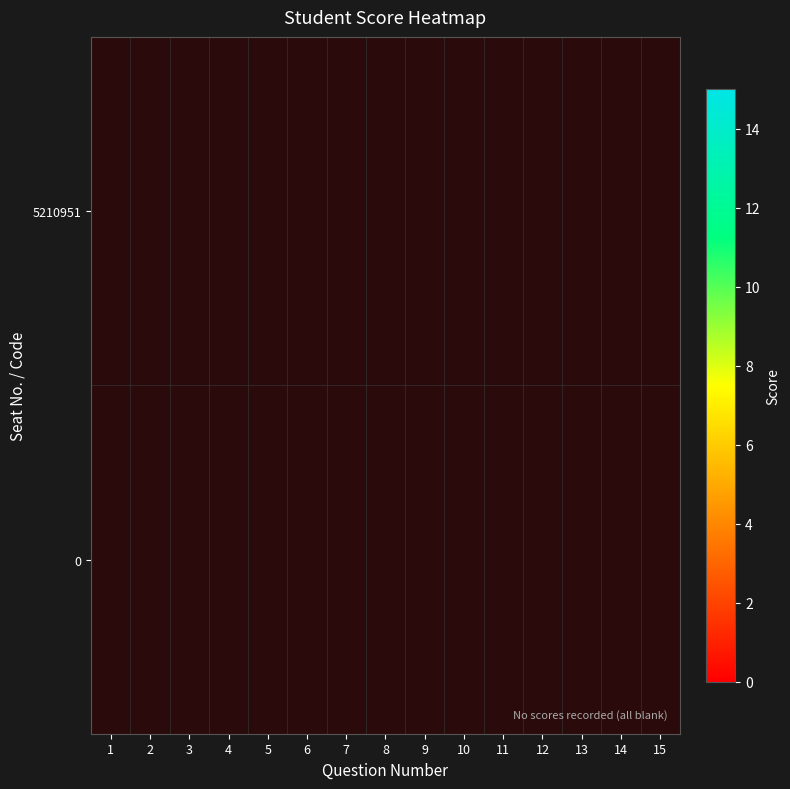

Between 2 and 8, which is larger?

8